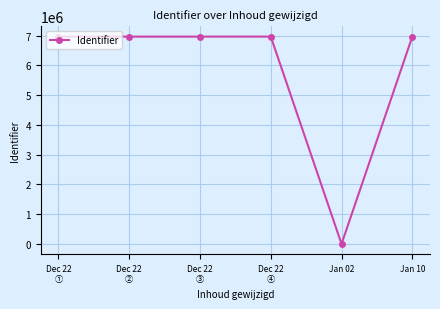

True or false: the data has more than 2 interior local peaks.

False